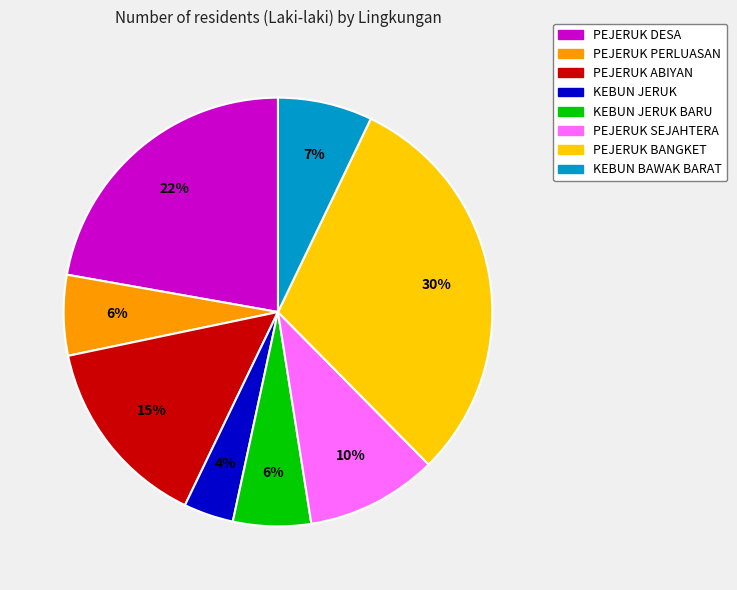

What is the ratio of the value at PEJERUK BANGKET to the value at PEJERUK PERLUASAN?

5.0